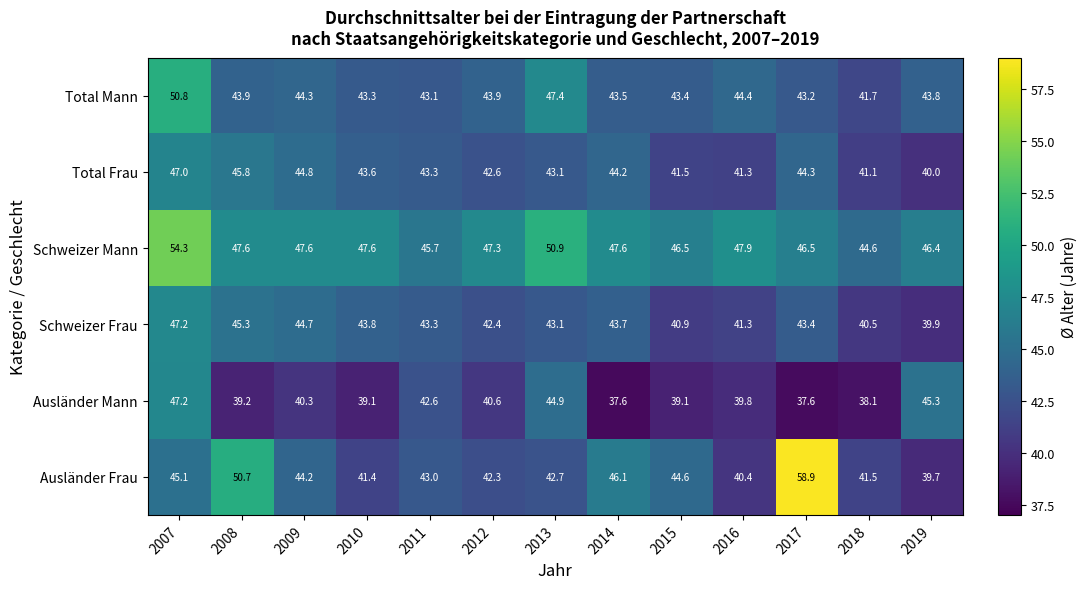

At 2018, list the series in order from smallest to largest.

Ausländer Mann, Schweizer Frau, Total Frau, Ausländer Frau, Total Mann, Schweizer Mann